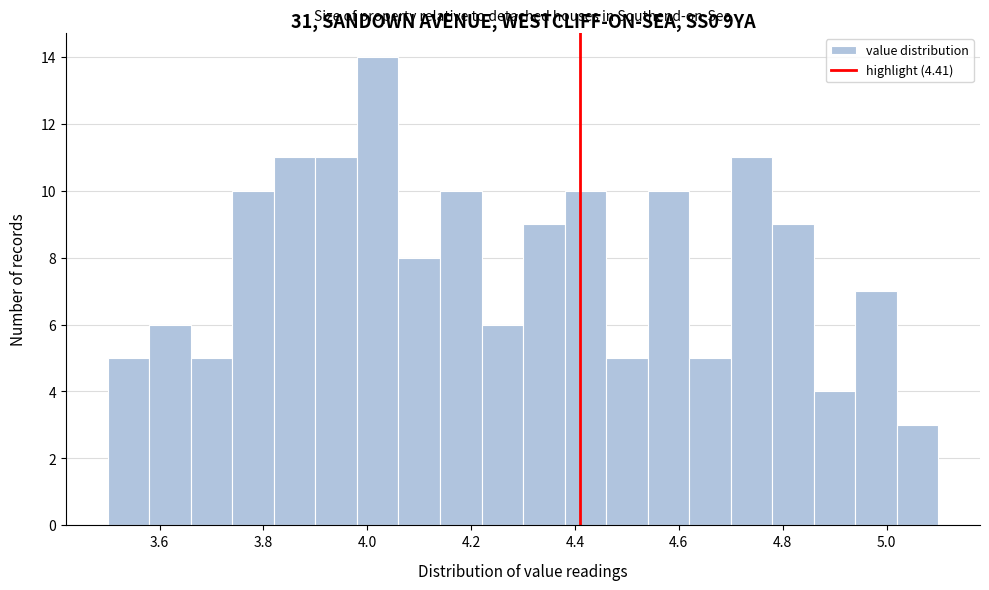

How tall is the bar that spans 3.98 to 4.06 on the x-axis? The values are not printed on the chart, so give them approximately, as read against the axis.

14